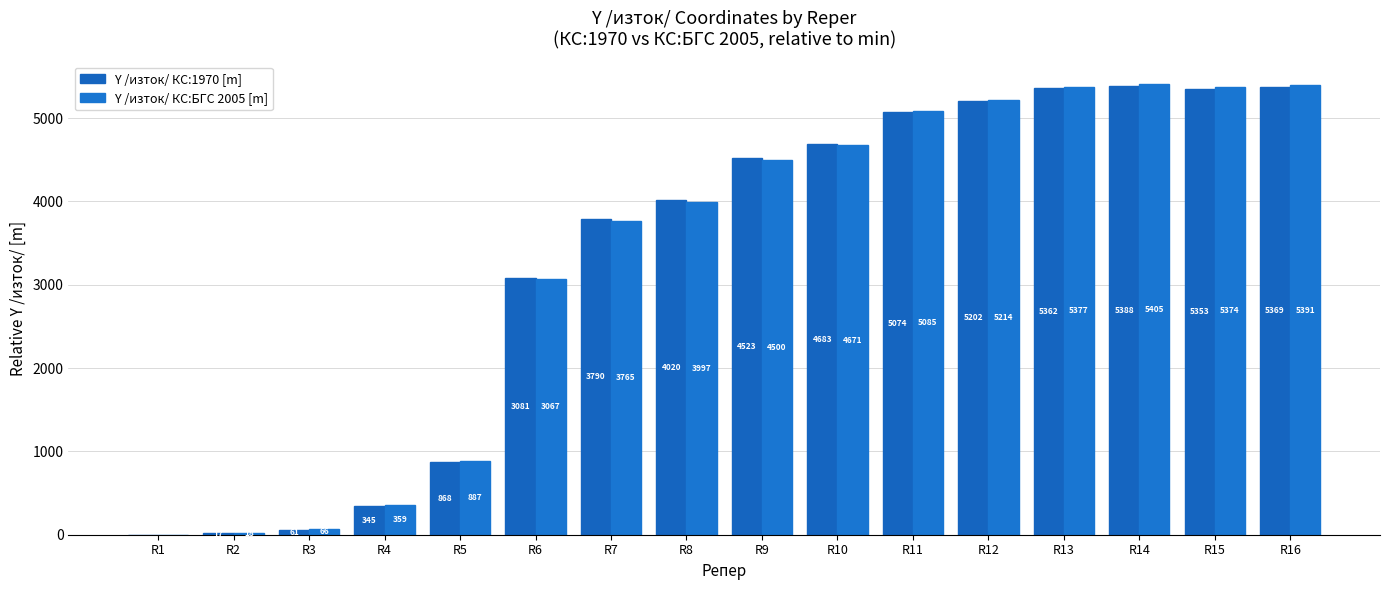

At which category is the sum across all series the highest?

R14